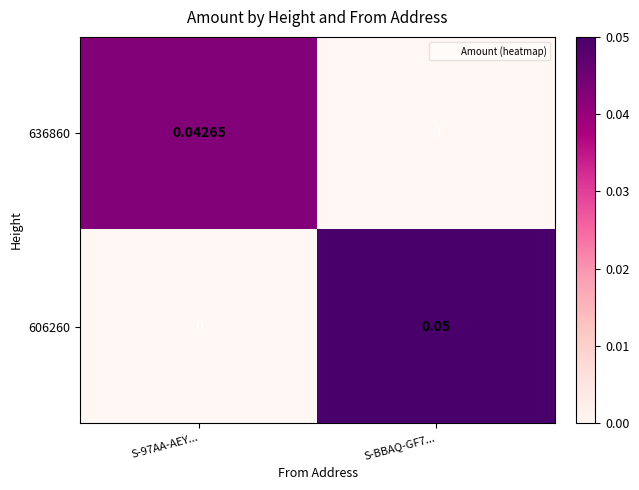

Is the value of 606260 at S-97AA-AEY... greater than the value of 636860 at S-97AA-AEY...?

No